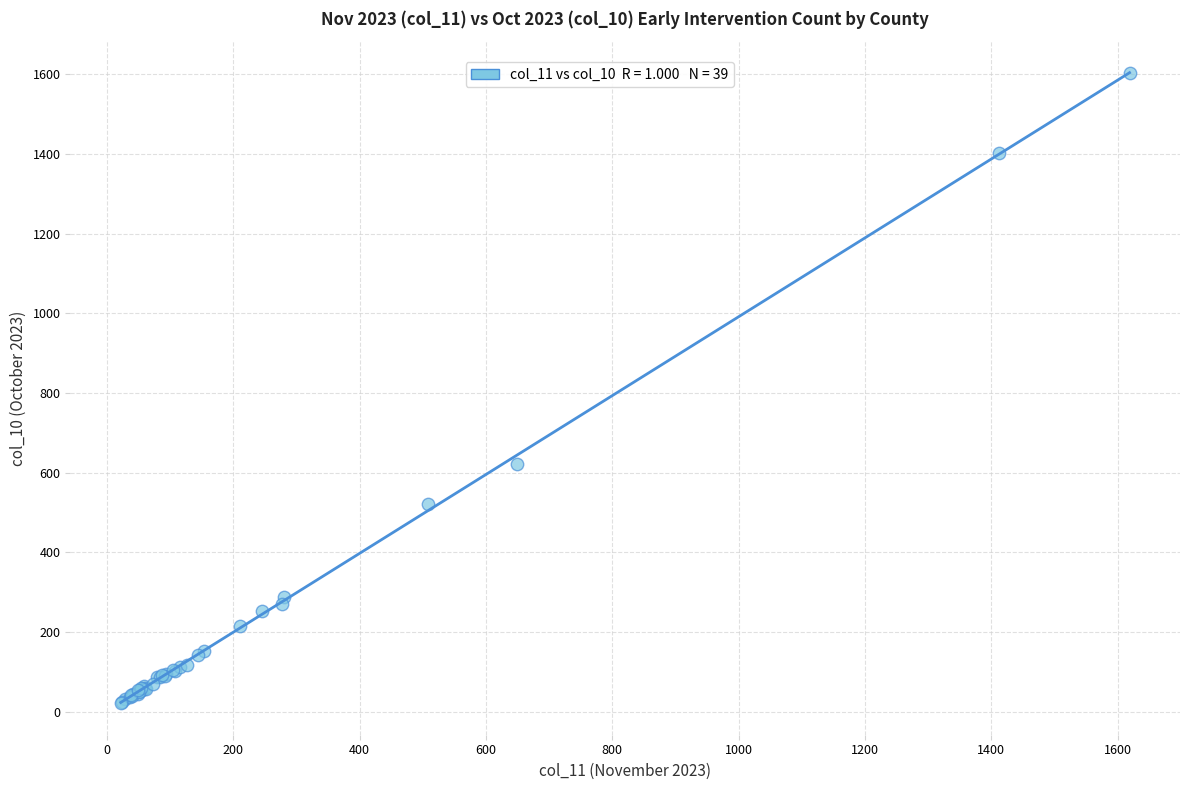

What Y value in the scatter plot is closest to 812?

621